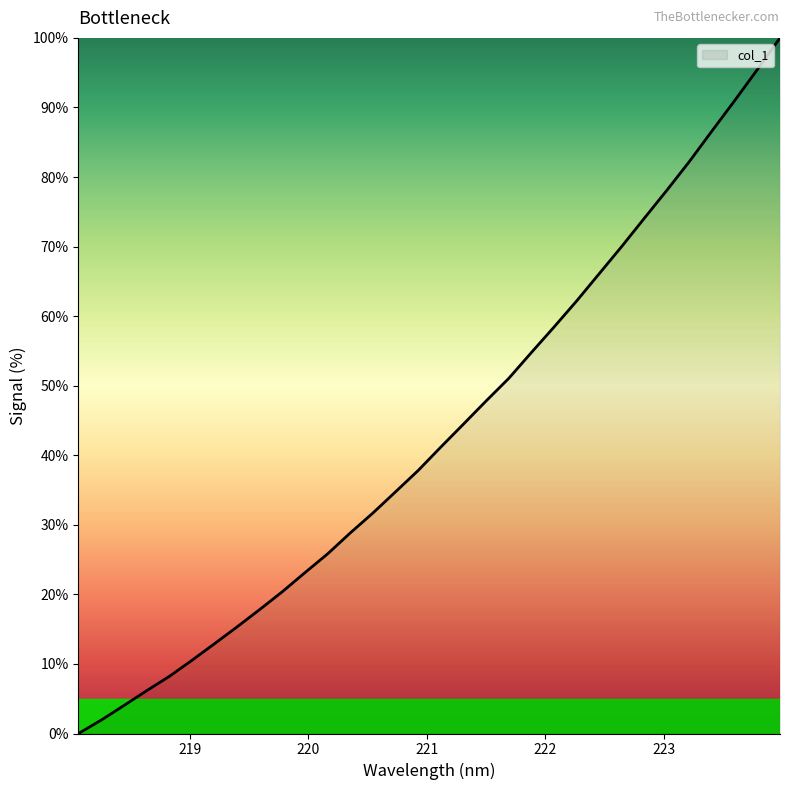

What is the maximum value shown in the chart?

100.0